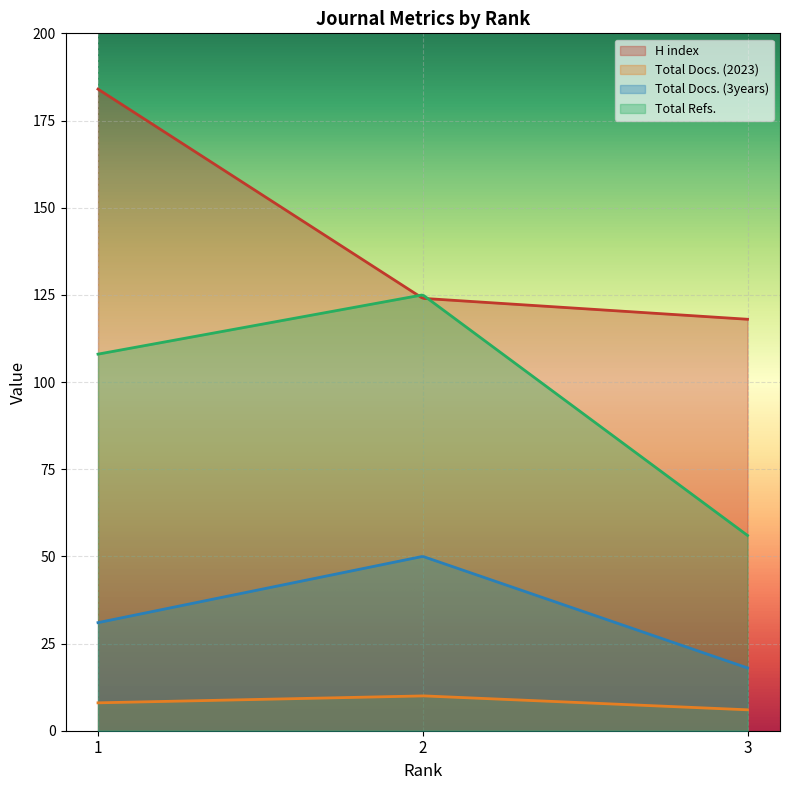

How many categories are shown in the chart?

3